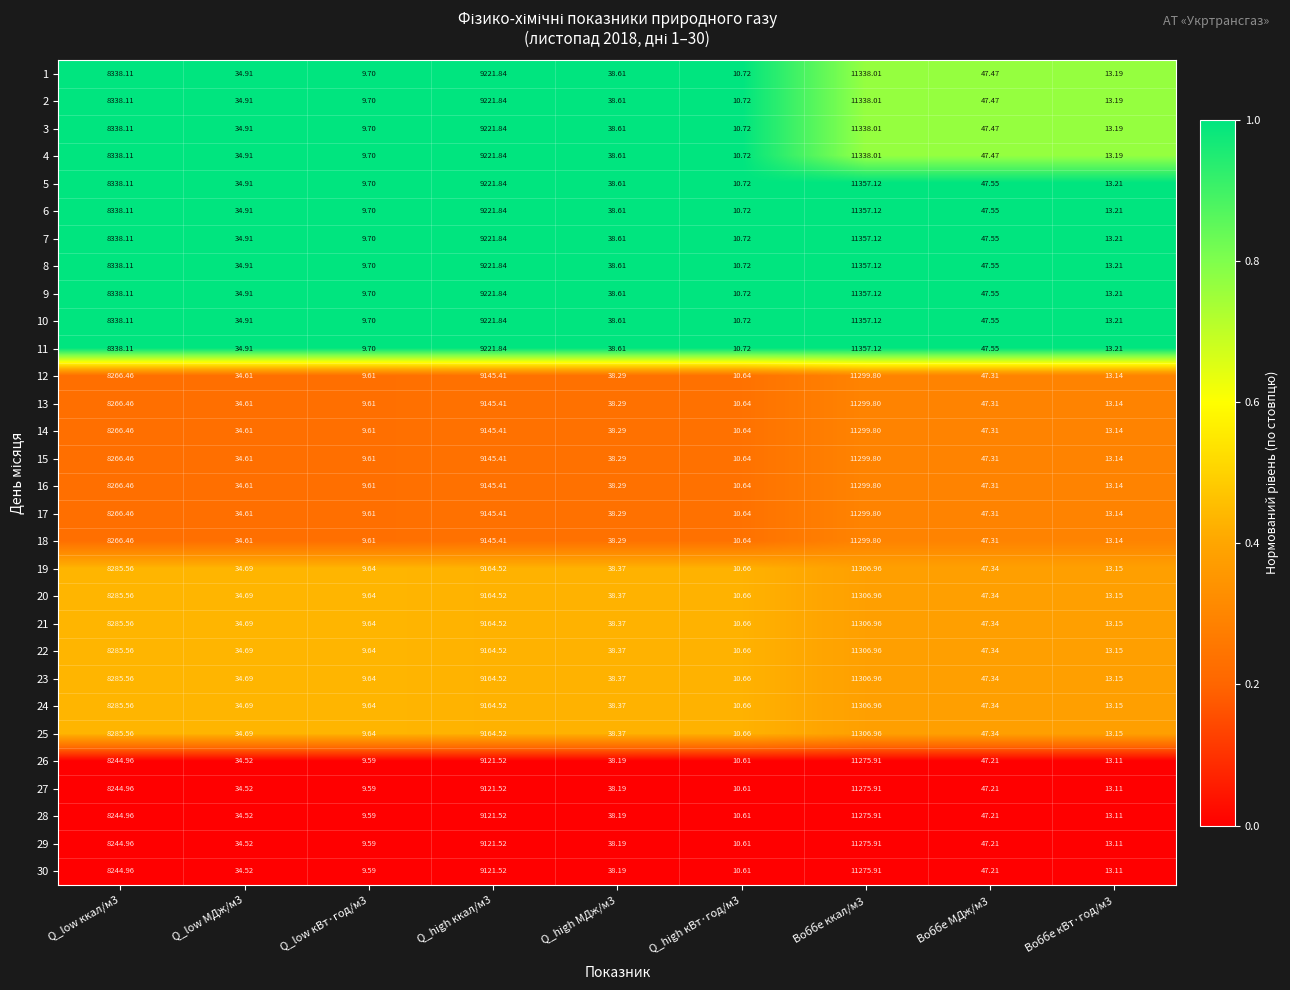

Is the value of 1 at Q_high МДж/м3 greater than the value of 30 at Q_low ккал/м3?

No